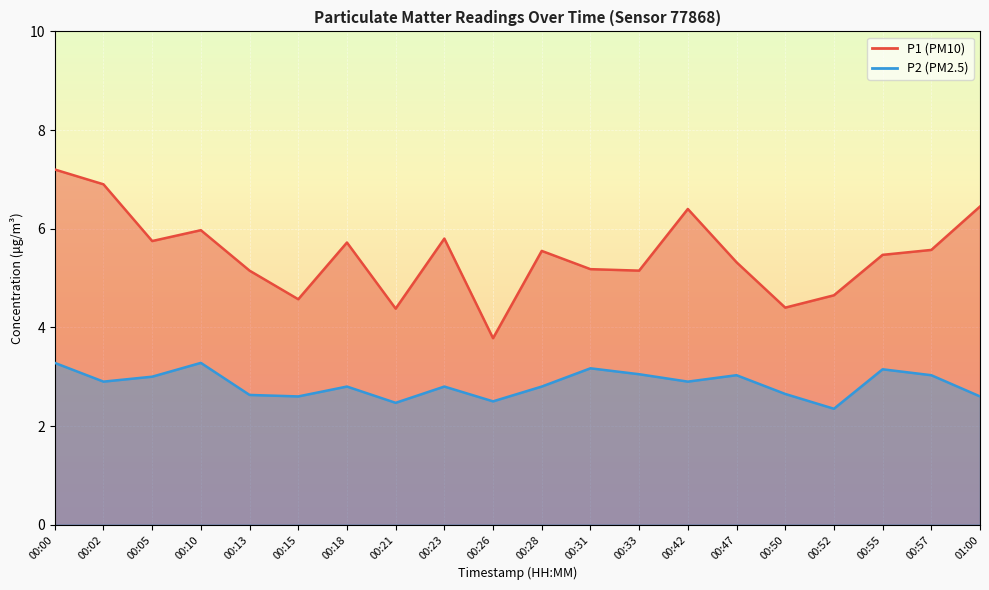

Which series has the largest range (max minus min)?

P1